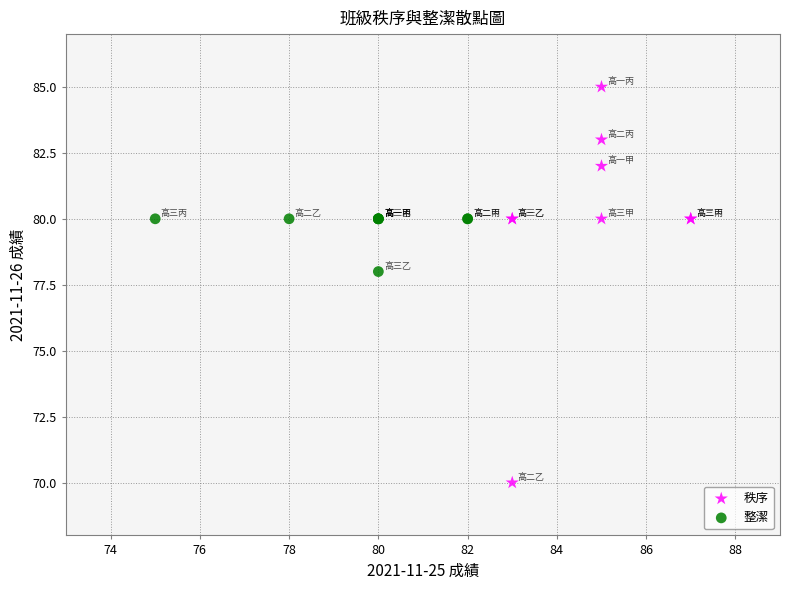

Which series has the widest spread of Y values?

秩序